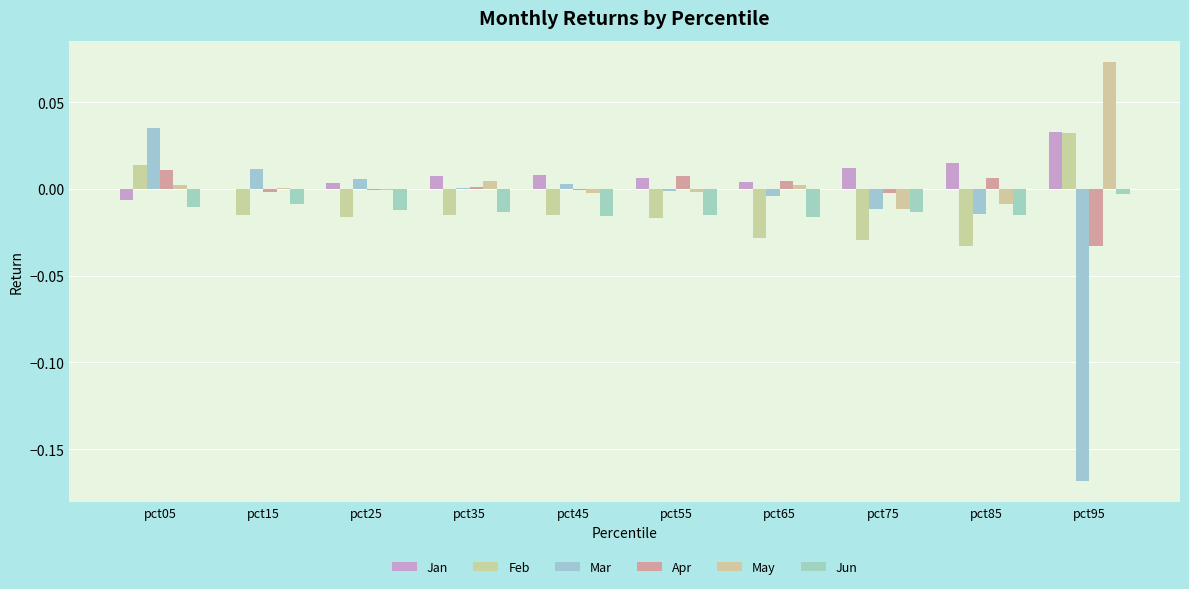

Which series changed the most between pct25 and pct75?

Mar